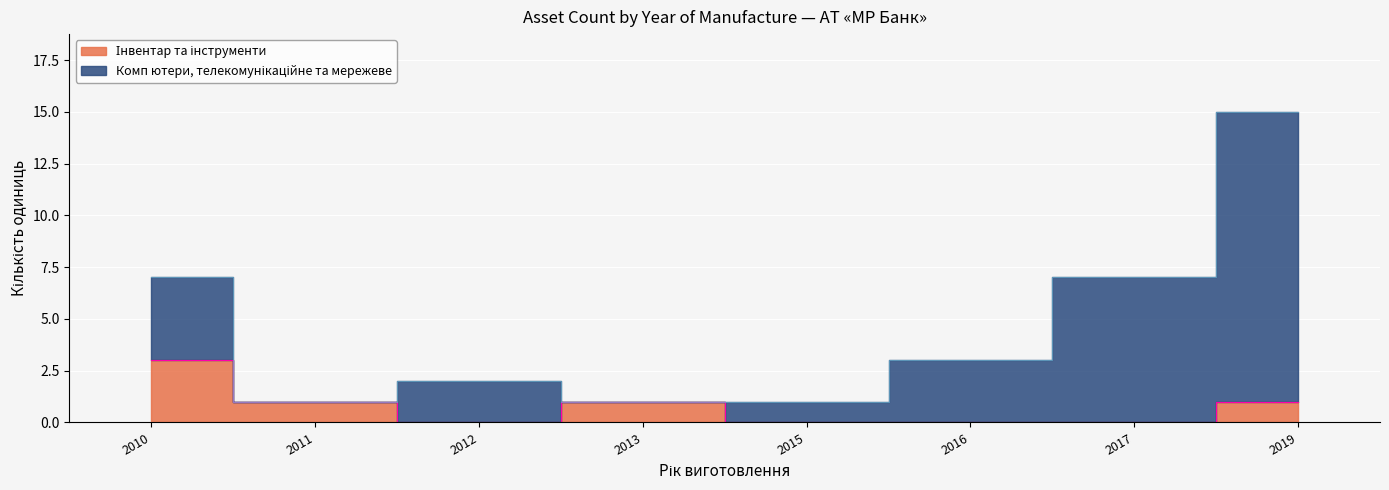

What is the average value?

1